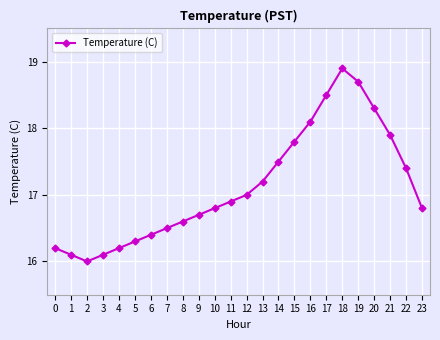

Reading left to right, list all the values displayed in this chart.

16.2	16.1	16.0	16.1	16.2	16.3	16.4	16.5	16.6	16.7	16.8	16.9	17.0	17.2	17.5	17.8	18.1	18.5	18.9	18.7	18.3	17.9	17.4	16.8